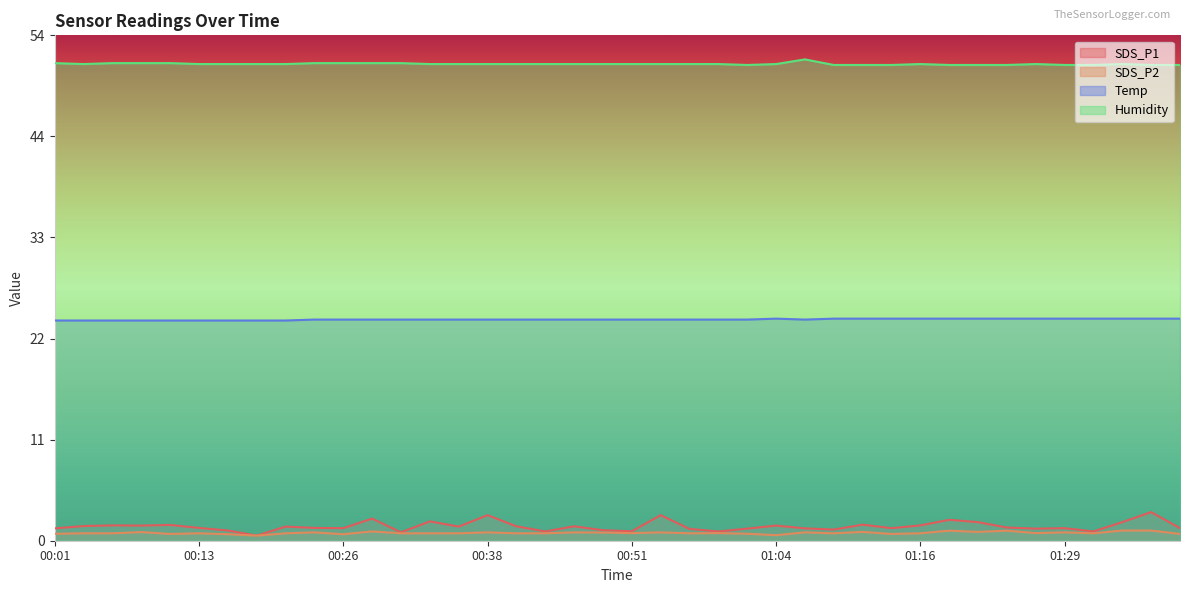

Is it true that Humidity equals 90.8 at 01:39?

False